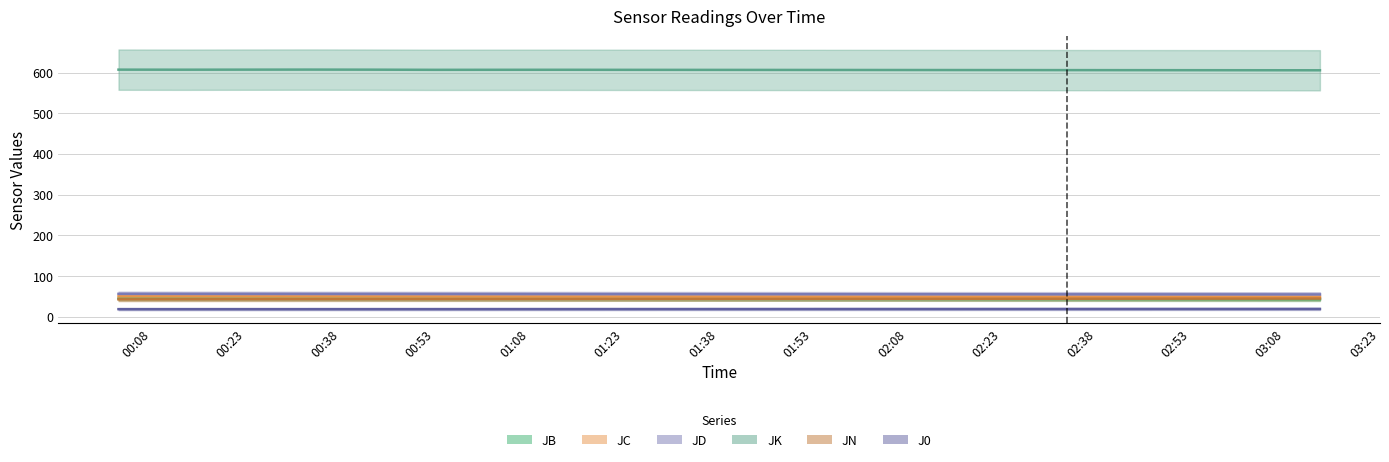

What is the spread (max minus min) of values at 00:53?

588.2